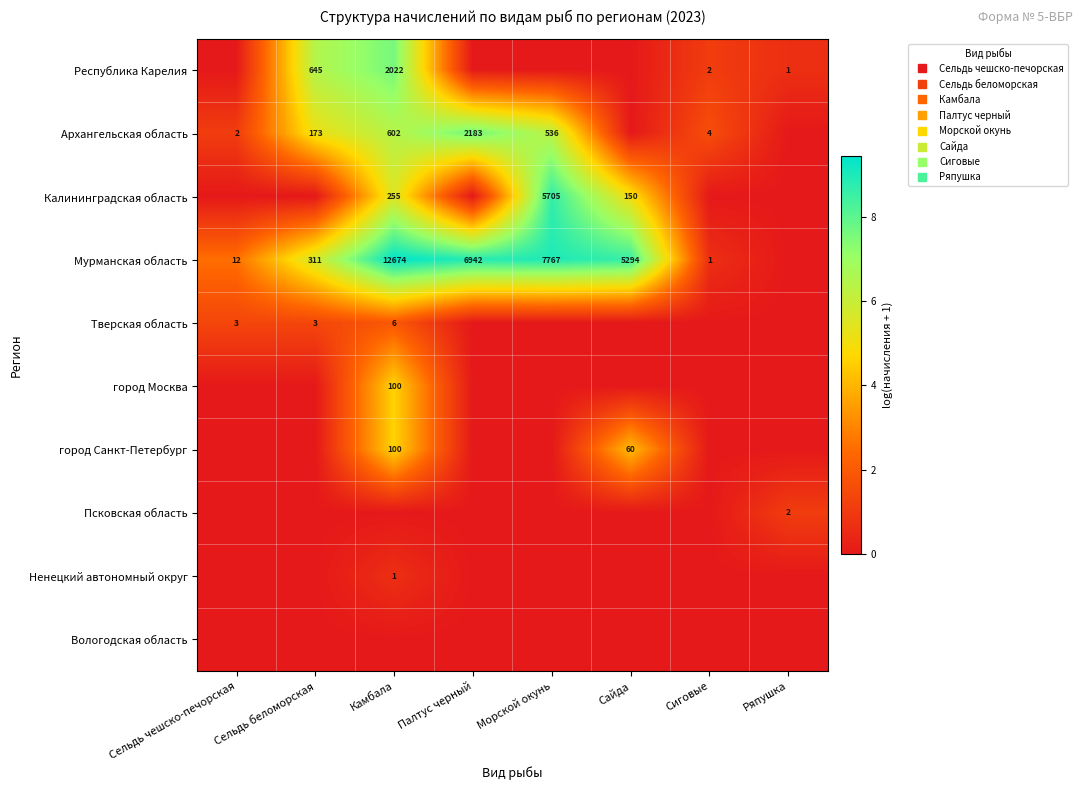

How many values in the Мурманская область series are below 8?

4